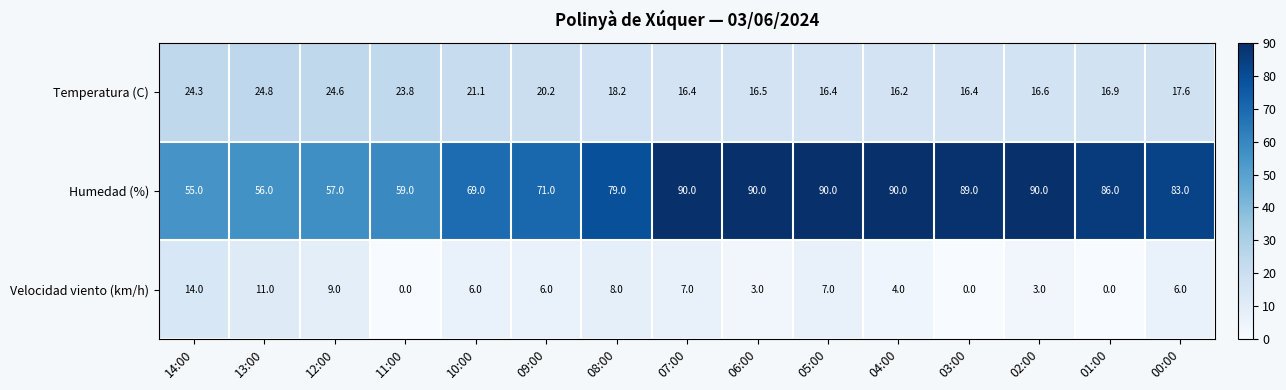

At 13:00, list the series in order from largest to smallest.

Humedad (%), Temperatura (C), Velocidad viento (km/h)